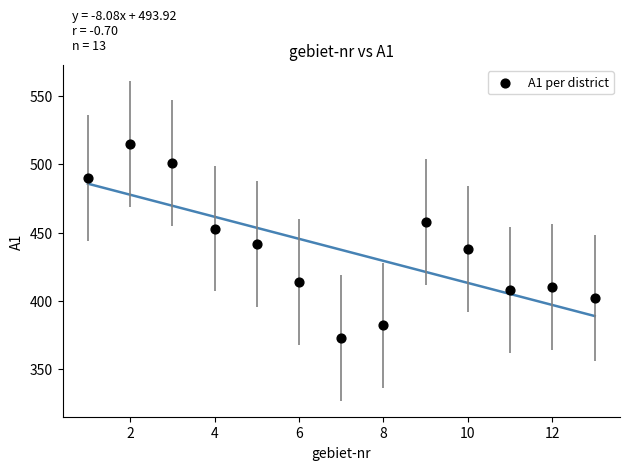

What is the range of Y values (max minus min)?

142